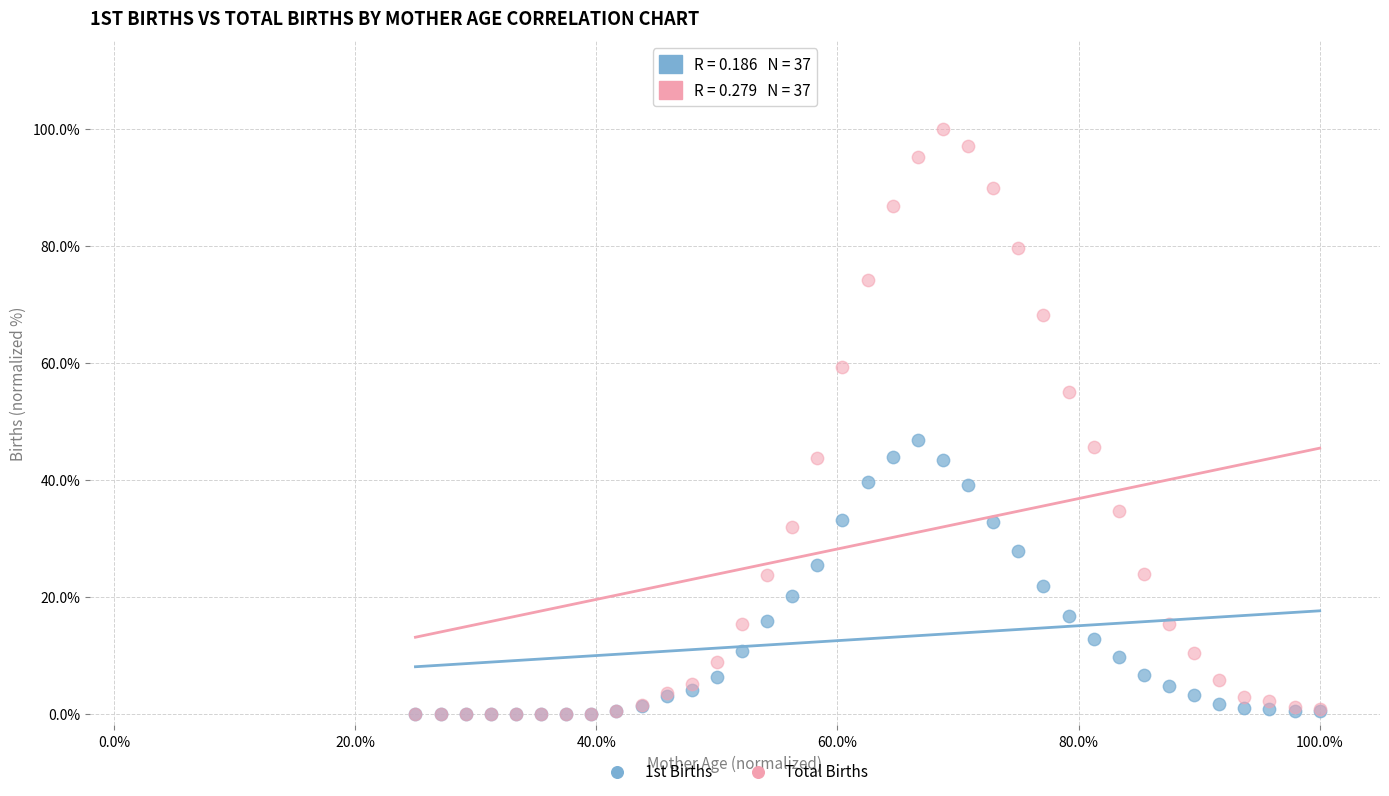

Across all series, what Y value is closest to 50?

46.8